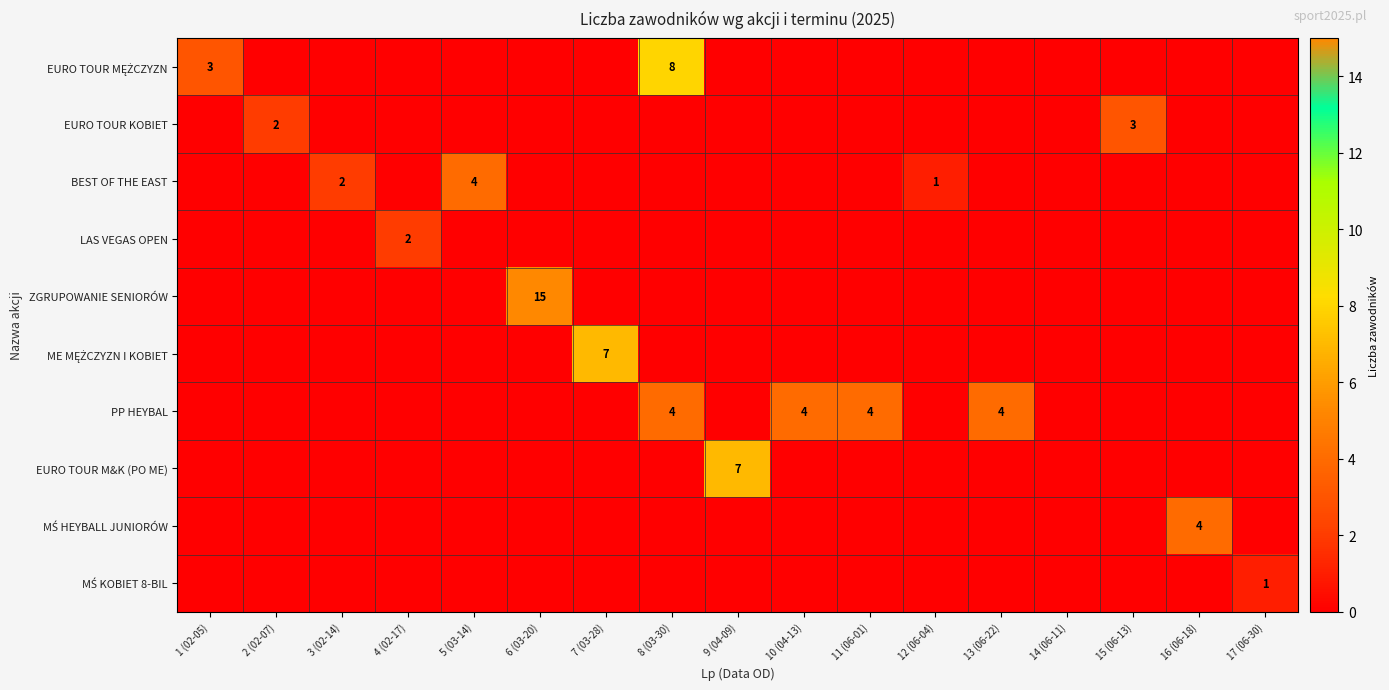

Is it true that MŚ KOBIET 8-BIL equals 0 at 14 (06-11)?

True